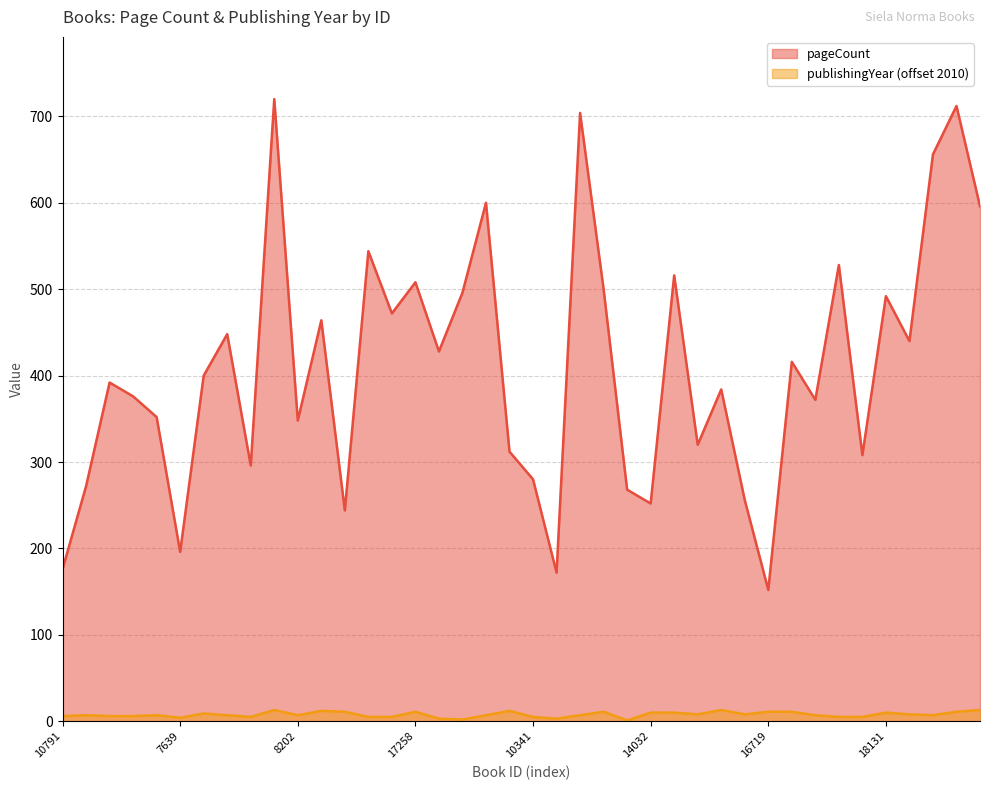

What is the sum of all publishingYear values?

309